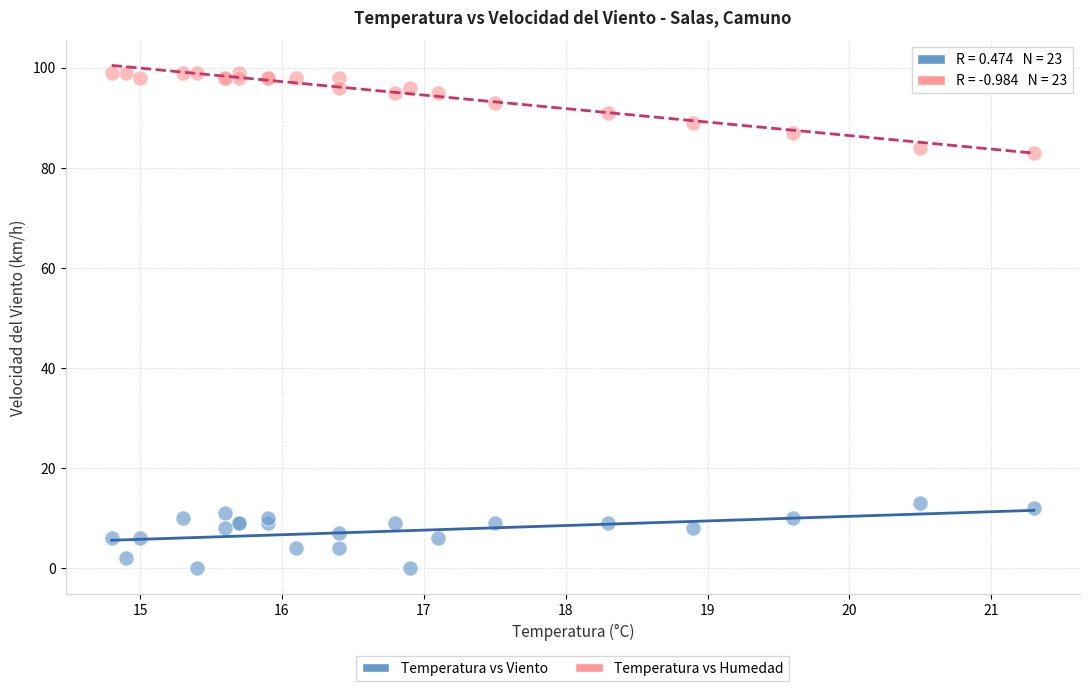

Which series contains the lowest Y value?

Temperatura vs Viento